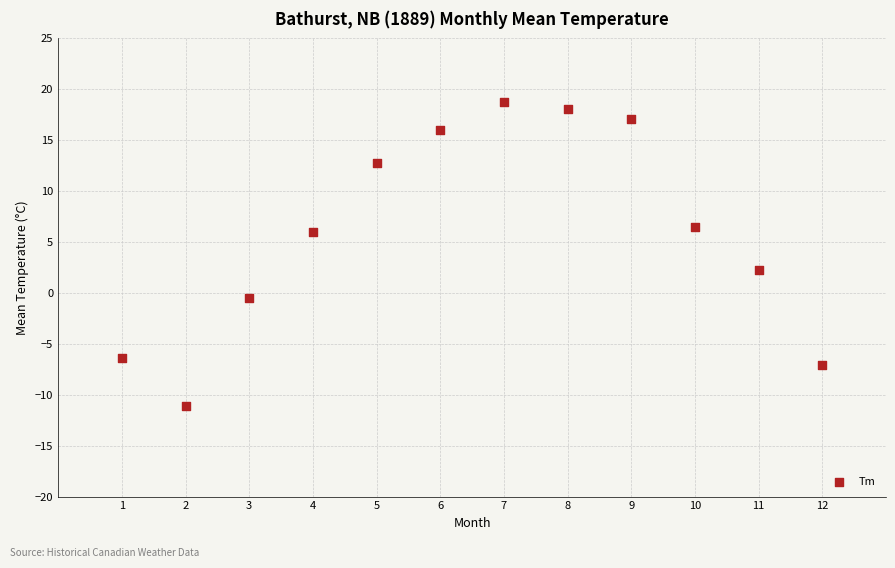

What is the range of X values (max minus min)?

11.0